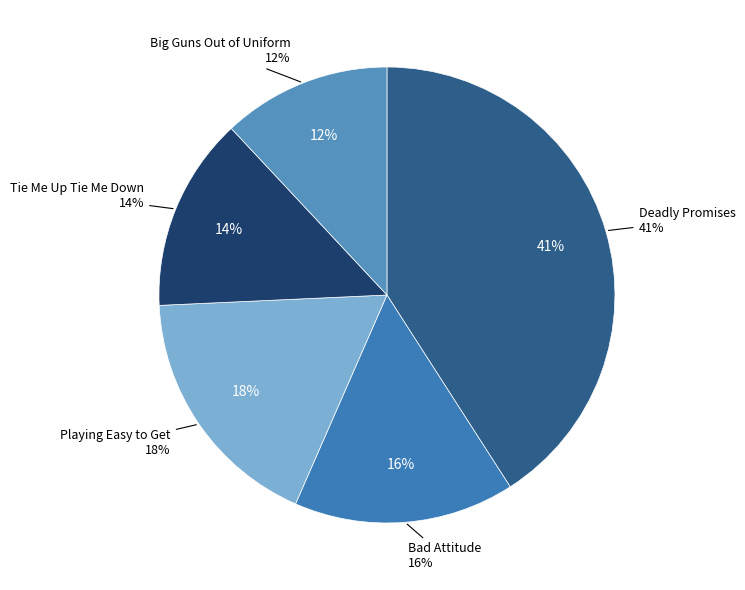

Which category has the smallest portion of the pie?

Big Guns Out of Uniform